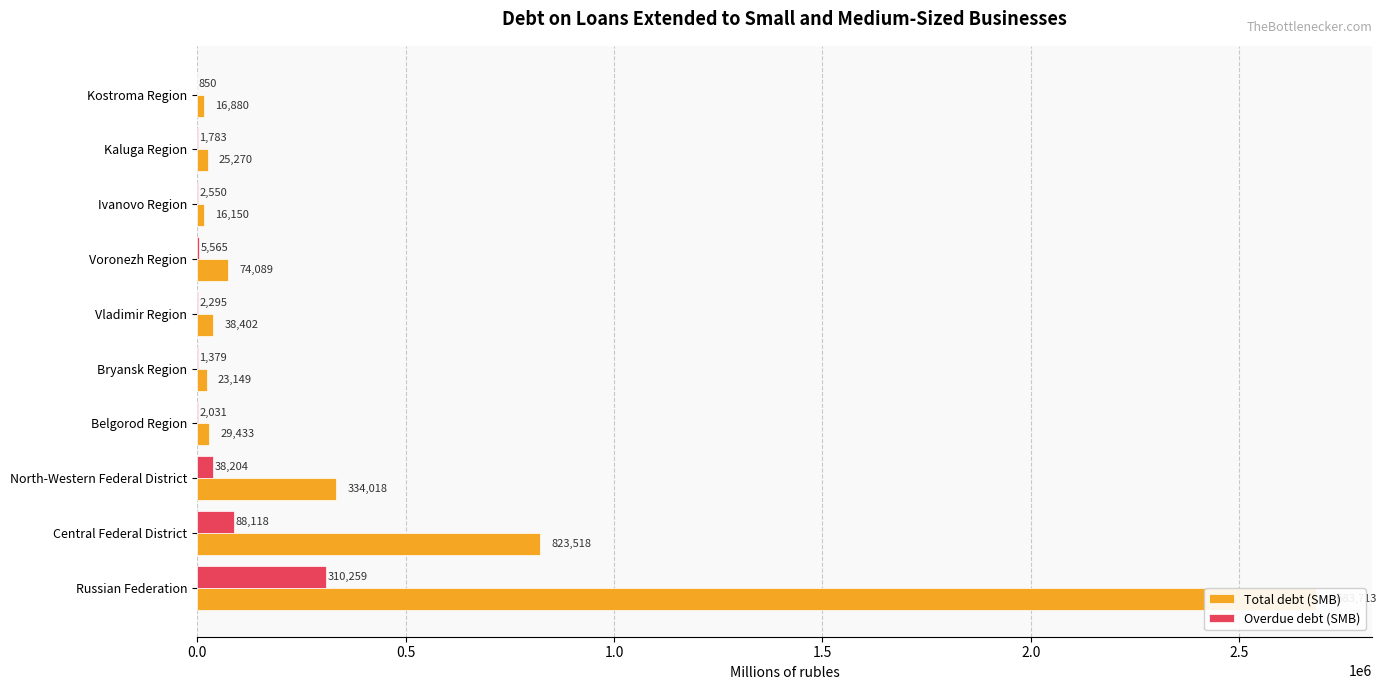

At how many categories does at least one series exceed 987334?

1